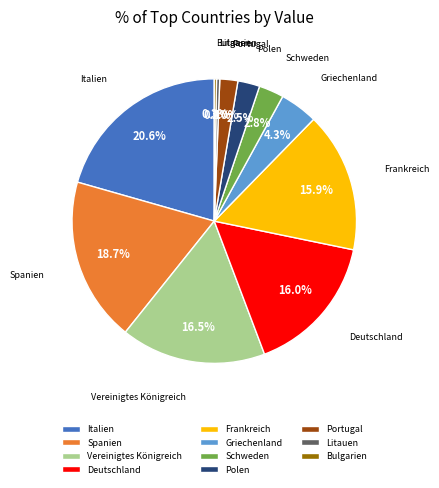

To the nearest percent, what portion does Italien represent?

21%